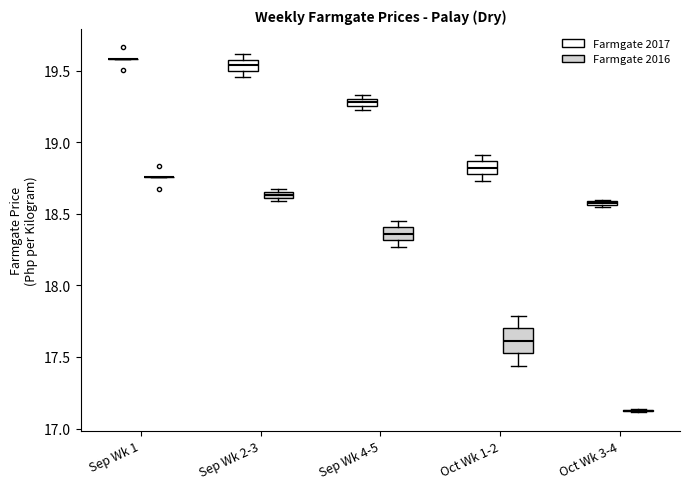

Where is the lower edge of the box for Sep Wk 2-3 (Farmgate 2016) on the y-axis? The values are not printed on the chart, so give them approximately, as read against the axis.

18.60